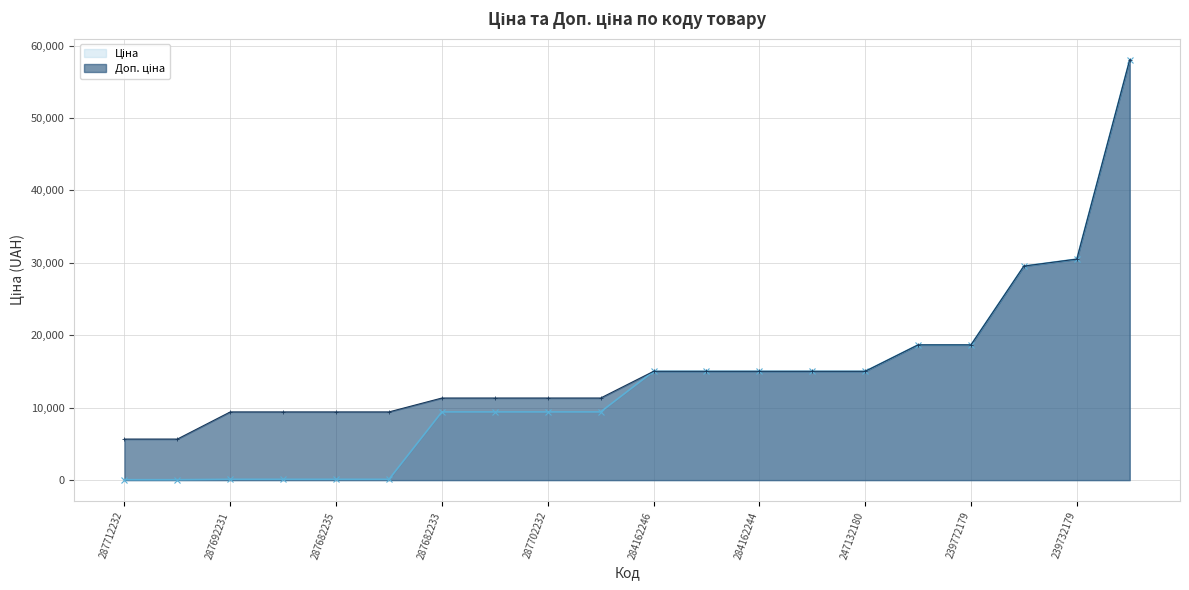

Is the value of Доп. ціна at 239772195 greater than the value of Ціна at 247132181?

Yes